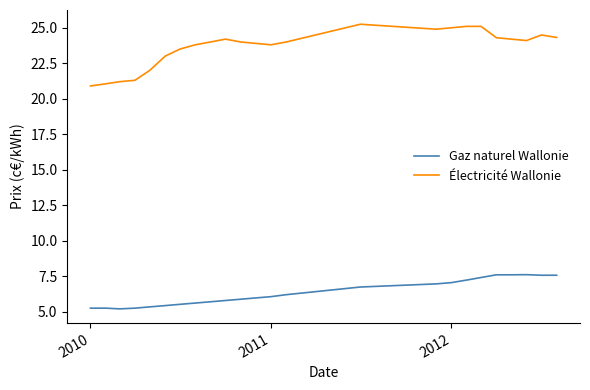

What is the smallest value displayed?

5.2